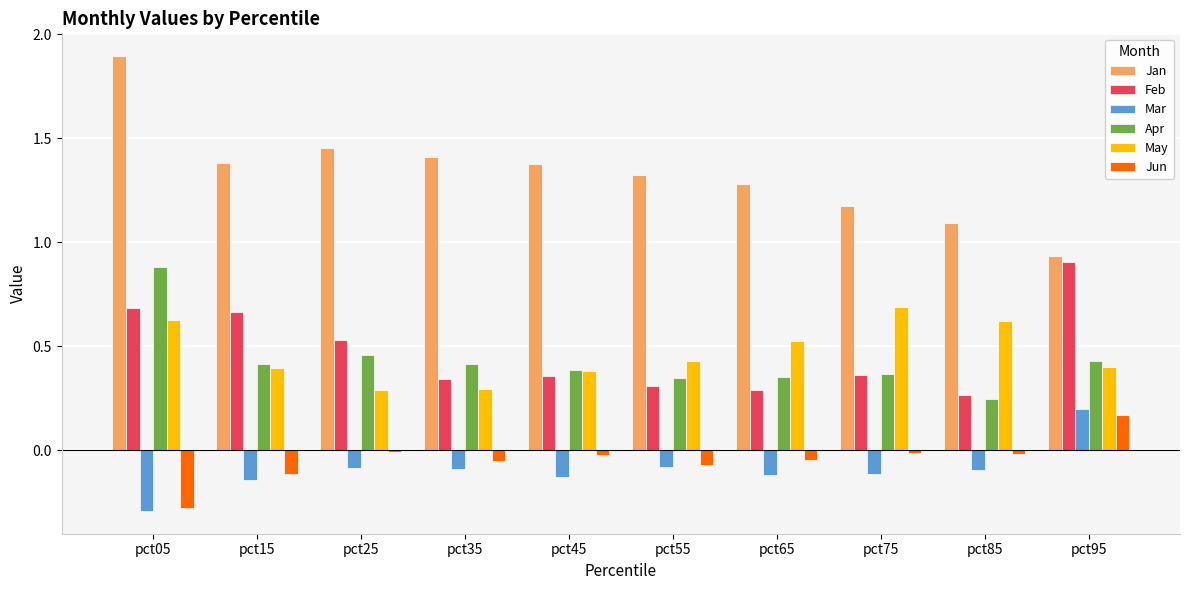

Is the value of Jan at pct65 greater than the value of Mar at pct45?

Yes